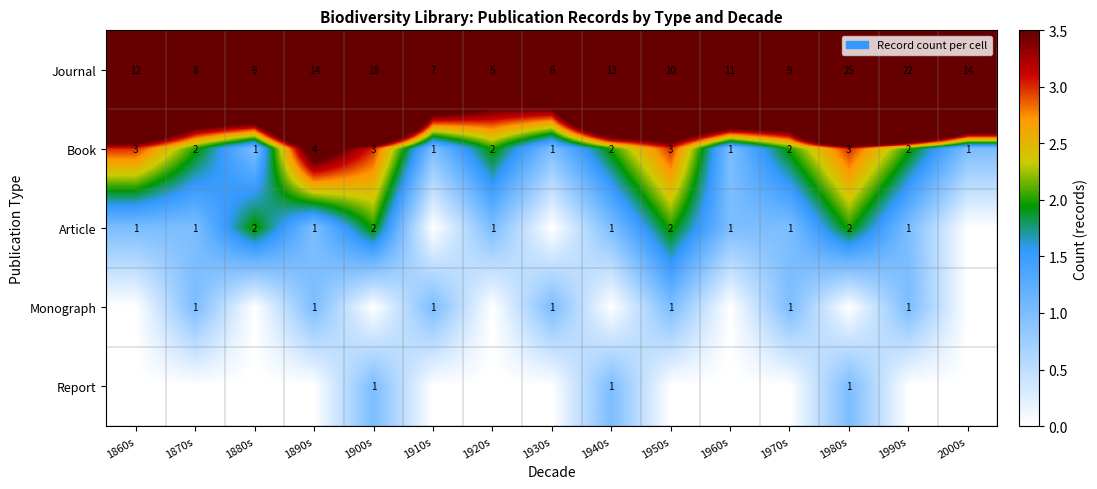

What is the average value of the Journal series?

12